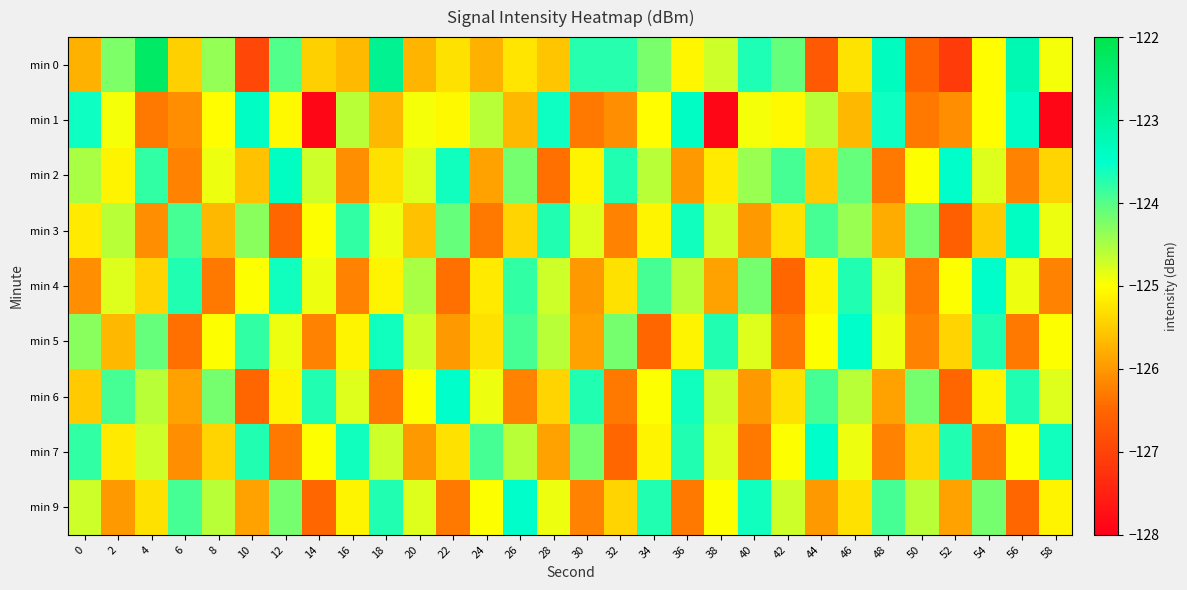

Reading left to right, what are all the values shown in this chart?

min 0: 0=-125.8	2=-124.2	4=-122.3	6=-125.4	8=-124.4	10=-126.9	12=-124.0	14=-125.5	16=-125.7	18=-122.8	20=-125.7	22=-125.3	24=-125.8	26=-125.3	28=-125.6	30=-123.7	32=-123.7	34=-124.2	36=-125.1	38=-124.7	40=-123.7	42=-124.1	44=-126.7	46=-125.3	48=-123.3	50=-126.5	52=-127.1	54=-125.0	56=-123.2	58=-124.9
min 1: 0=-123.6	2=-124.9	4=-126.3	6=-126.1	8=-125.0	10=-123.4	12=-125.1	14=-127.9	16=-124.6	18=-125.7	20=-124.9	22=-125.1	24=-124.6	26=-125.7	28=-123.6	30=-126.3	32=-126.1	34=-125.0	36=-123.4	38=-127.9	40=-124.9	42=-125.1	44=-124.6	46=-125.7	48=-123.6	50=-126.3	52=-126.1	54=-125.0	56=-123.4	58=-127.9
min 2: 0=-124.5	2=-125.1	4=-123.8	6=-126.2	8=-124.9	10=-125.6	12=-123.4	14=-124.7	16=-126.1	18=-125.3	20=-124.8	22=-123.6	24=-125.9	26=-124.2	28=-126.4	30=-125.1	32=-123.7	34=-124.6	36=-126.0	38=-125.2	40=-124.4	42=-123.9	44=-125.5	46=-124.1	48=-126.3	50=-125.0	52=-123.5	54=-124.8	56=-126.2	58=-125.4
min 3: 0=-125.2	2=-124.6	4=-126.1	6=-123.9	8=-125.7	10=-124.3	12=-126.5	14=-125.0	16=-123.8	18=-124.9	20=-125.6	22=-124.1	24=-126.3	26=-125.4	28=-123.7	30=-124.8	32=-126.2	34=-125.1	36=-123.6	38=-124.7	40=-126.0	42=-125.3	44=-123.9	46=-124.4	48=-125.8	50=-124.2	52=-126.6	54=-125.5	56=-123.4	58=-124.9
min 4: 0=-126.1	2=-124.8	4=-125.4	6=-123.7	8=-126.3	10=-125.0	12=-123.6	14=-124.9	16=-126.2	18=-125.1	20=-124.5	22=-126.4	24=-125.2	26=-123.8	28=-124.7	30=-126.0	32=-125.3	34=-123.9	36=-124.6	38=-125.9	40=-124.2	42=-126.5	44=-125.1	46=-123.7	48=-124.8	50=-126.3	52=-125.0	54=-123.5	56=-124.9	58=-126.2
min 5: 0=-124.3	2=-125.7	4=-124.1	6=-126.4	8=-125.0	10=-123.8	12=-124.9	14=-126.2	16=-125.1	18=-123.6	20=-124.7	22=-126.0	24=-125.3	26=-123.9	28=-124.6	30=-125.9	32=-124.2	34=-126.5	36=-125.1	38=-123.7	40=-124.8	42=-126.3	44=-125.0	46=-123.5	48=-124.9	50=-126.2	52=-125.4	54=-123.7	56=-126.3	58=-125.0
min 6: 0=-125.5	2=-123.9	4=-124.6	6=-125.9	8=-124.2	10=-126.5	12=-125.1	14=-123.7	16=-124.8	18=-126.3	20=-125.0	22=-123.5	24=-124.9	26=-126.2	28=-125.4	30=-123.7	32=-126.3	34=-125.0	36=-123.6	38=-124.7	40=-126.0	42=-125.3	44=-123.9	46=-124.6	48=-125.9	50=-124.2	52=-126.5	54=-125.1	56=-123.7	58=-124.8
min 7: 0=-123.8	2=-125.2	4=-124.7	6=-126.1	8=-125.4	10=-123.7	12=-126.3	14=-125.0	16=-123.6	18=-124.7	20=-126.0	22=-125.3	24=-123.9	26=-124.6	28=-125.9	30=-124.2	32=-126.5	34=-125.1	36=-123.7	38=-124.8	40=-126.3	42=-125.0	44=-123.5	46=-124.9	48=-126.2	50=-125.4	52=-123.7	54=-126.3	56=-125.0	58=-123.6
min 9: 0=-124.7	2=-126.0	4=-125.3	6=-123.9	8=-124.6	10=-125.9	12=-124.2	14=-126.5	16=-125.1	18=-123.7	20=-124.8	22=-126.3	24=-125.0	26=-123.5	28=-124.9	30=-126.2	32=-125.4	34=-123.7	36=-126.3	38=-125.0	40=-123.6	42=-124.7	44=-126.0	46=-125.3	48=-123.9	50=-124.6	52=-125.9	54=-124.2	56=-126.5	58=-125.1